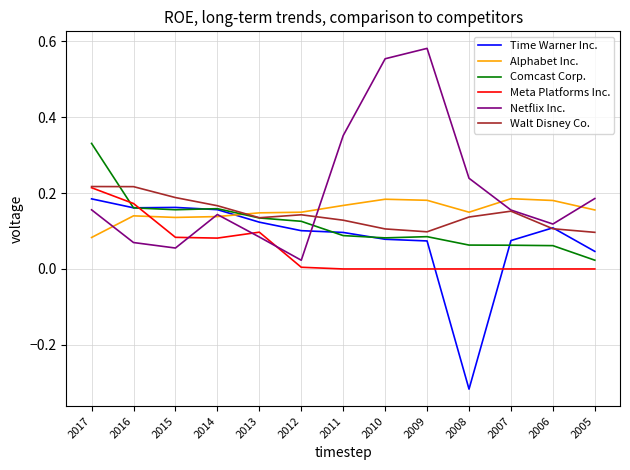

Is it true that Meta Platforms Inc. equals 0.0 at 2005?

True